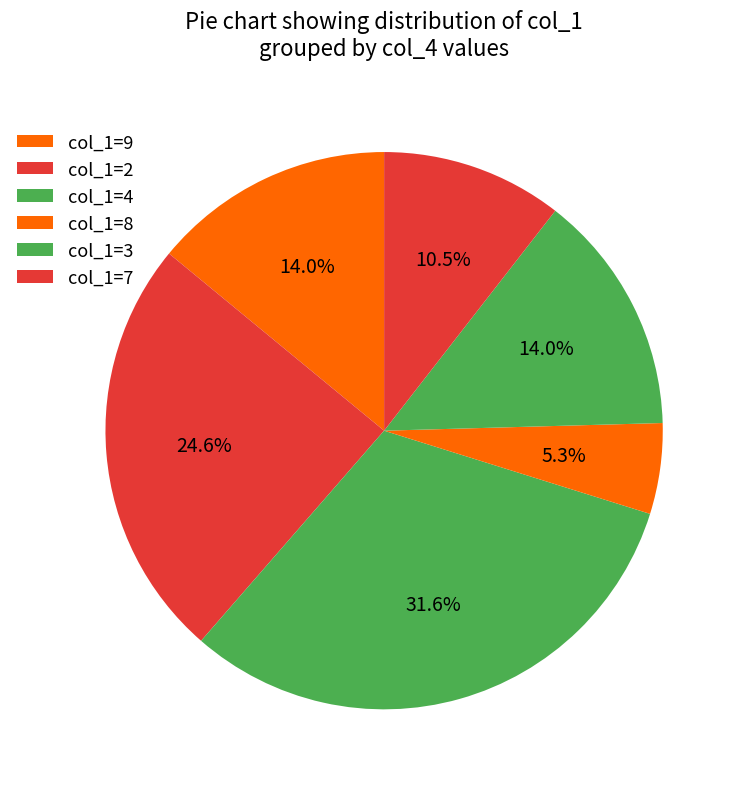

How many slices are in this pie chart?

6